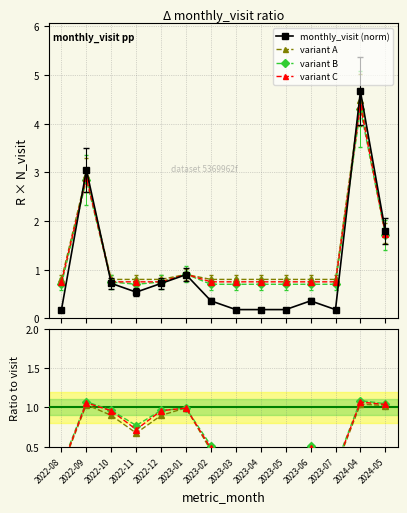

The chart shows a value of 7.4 at 2024-04. True or false?

False